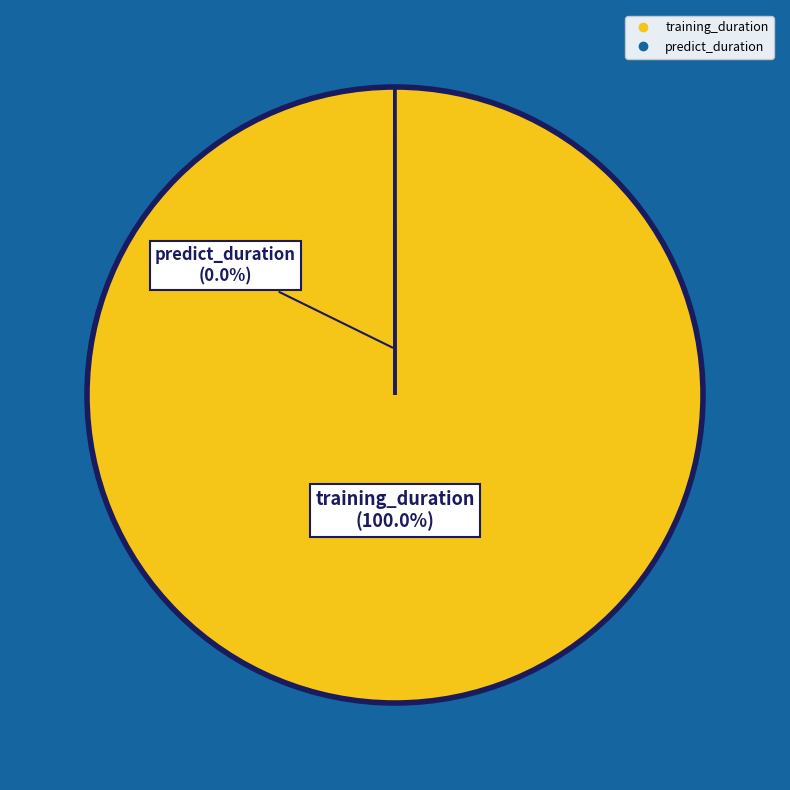

What is the majority slice?

training_duration